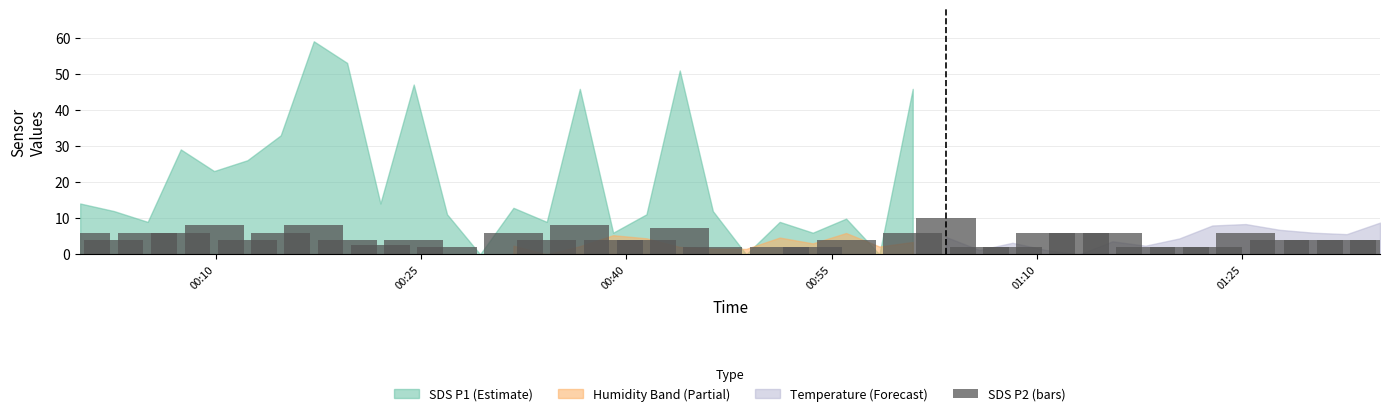

What is the sum of all values?

170.0